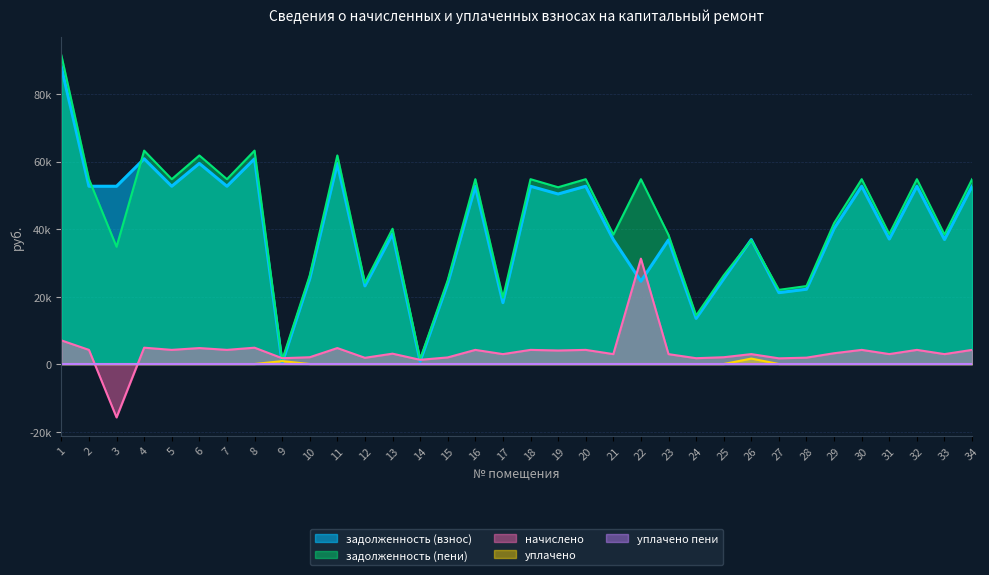

True or false: уплачено пени and задолженность (пени) cross at least once.

False